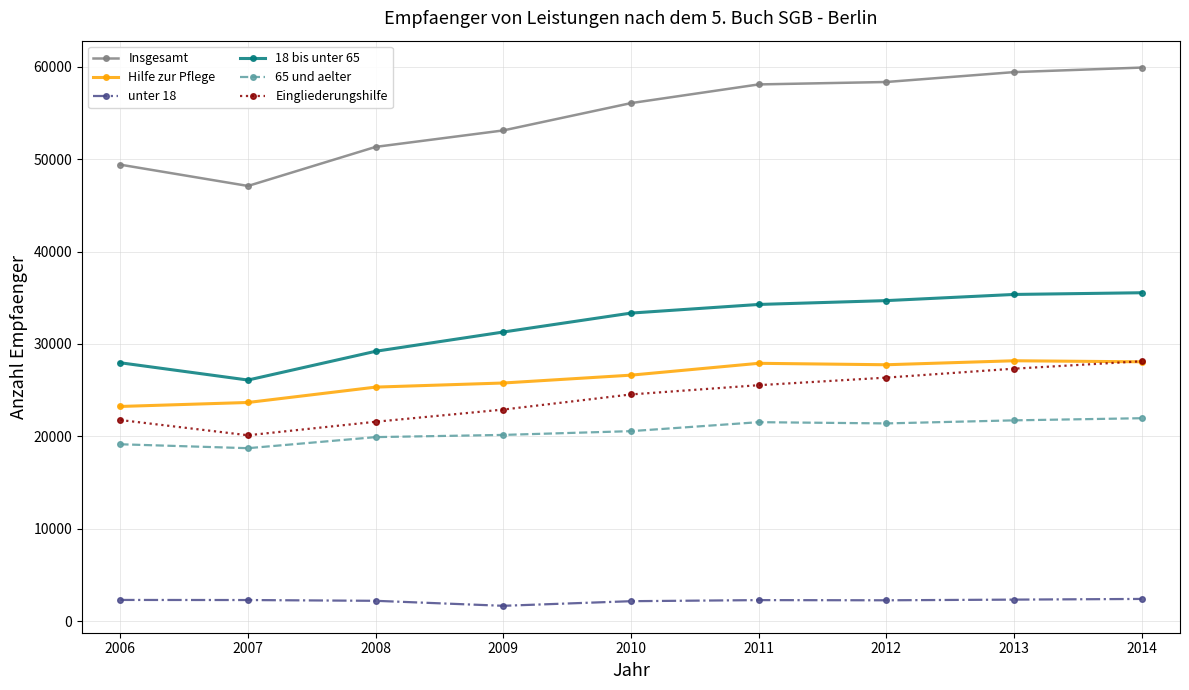

Which series changed the most between 2006 and 2010?

Insgesamt